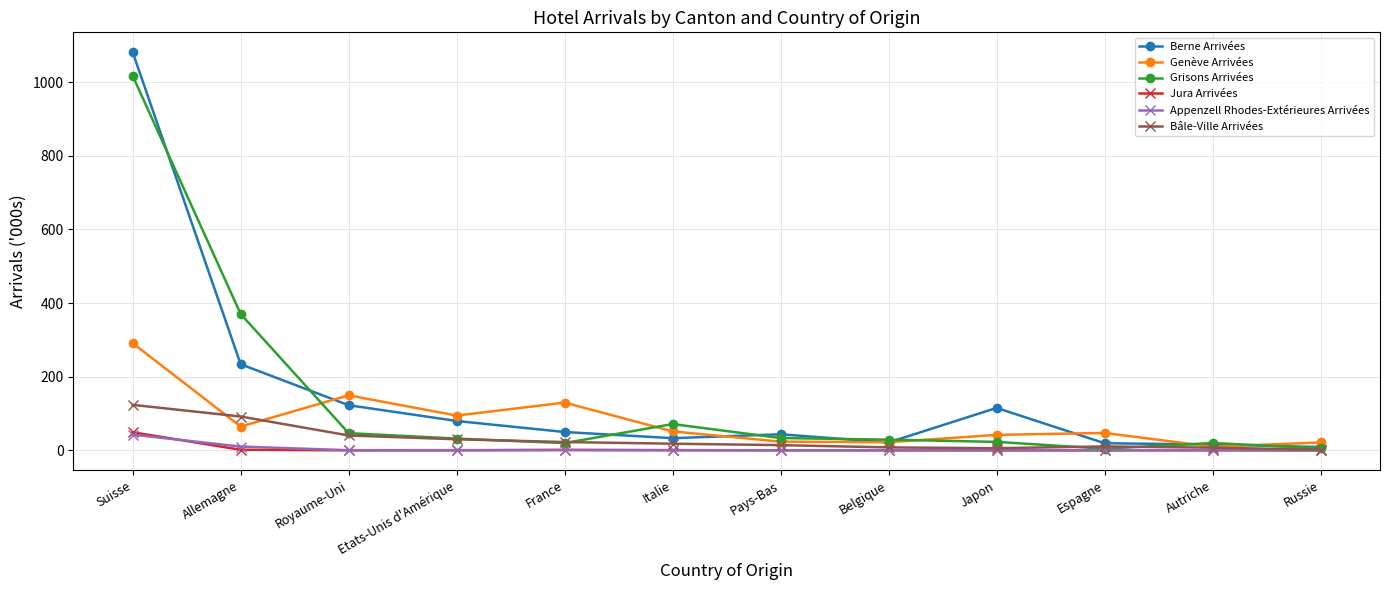

The value of Bâle-Ville Arrivées at Russie is 1.7. True or false?

True